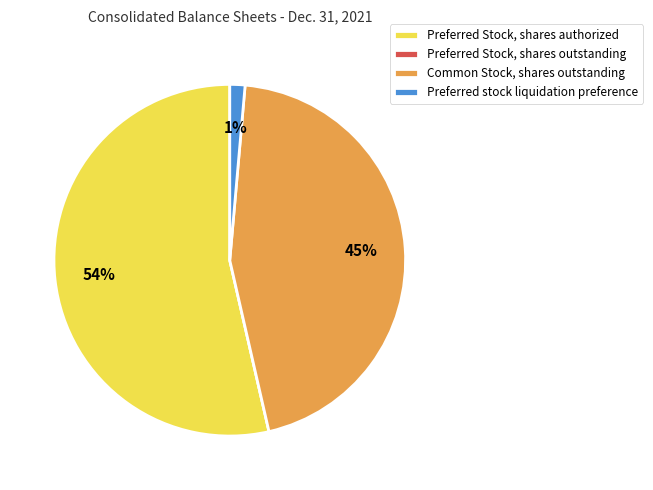

To the nearest percent, what percentage of the pie is Preferred stock liquidation preference?

1%